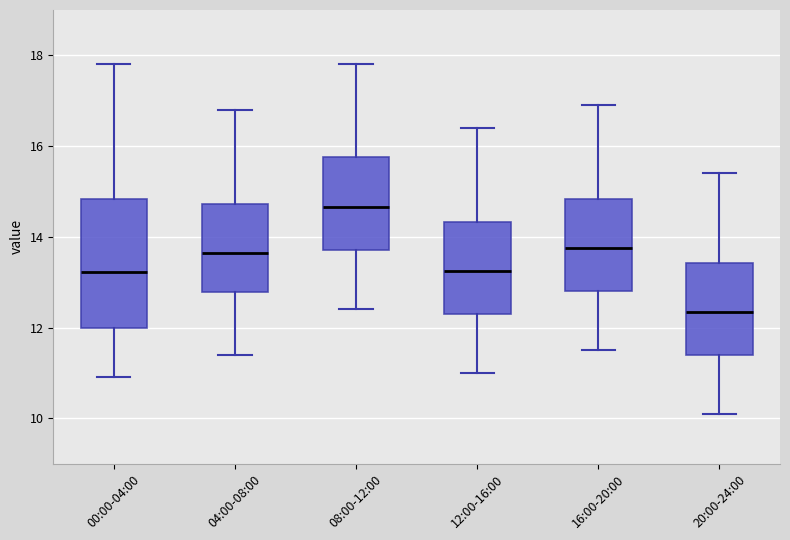

Comparing the boxes themselves (not the whiskers), which one is the tallest?

00:00-04:00